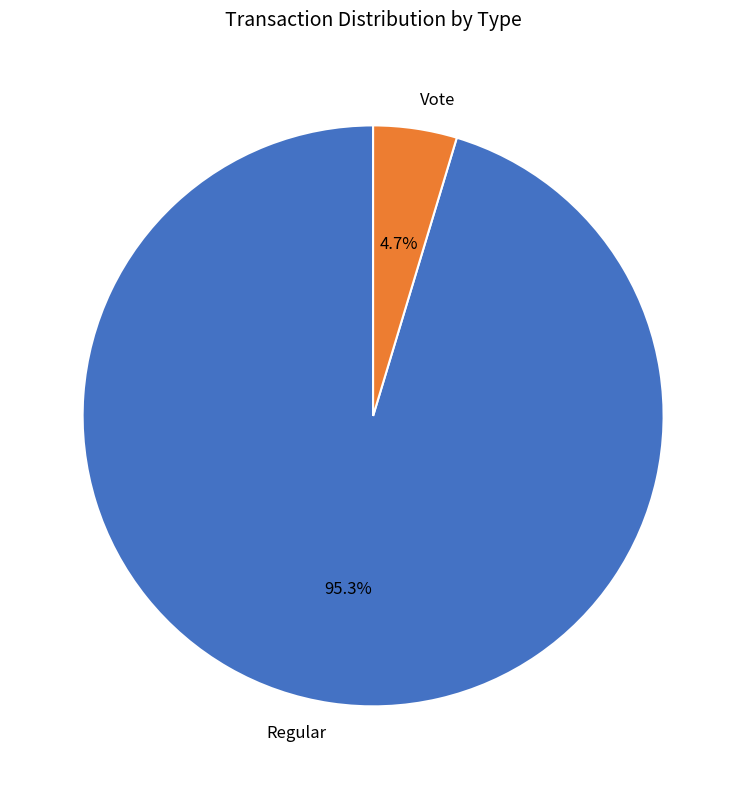

Rank the categories by value from lowest to highest.

Vote, Regular